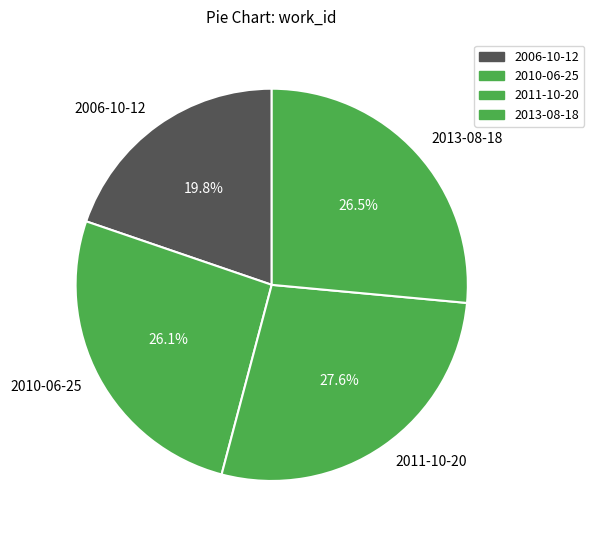

Which category has the biggest portion of the pie?

2011-10-20